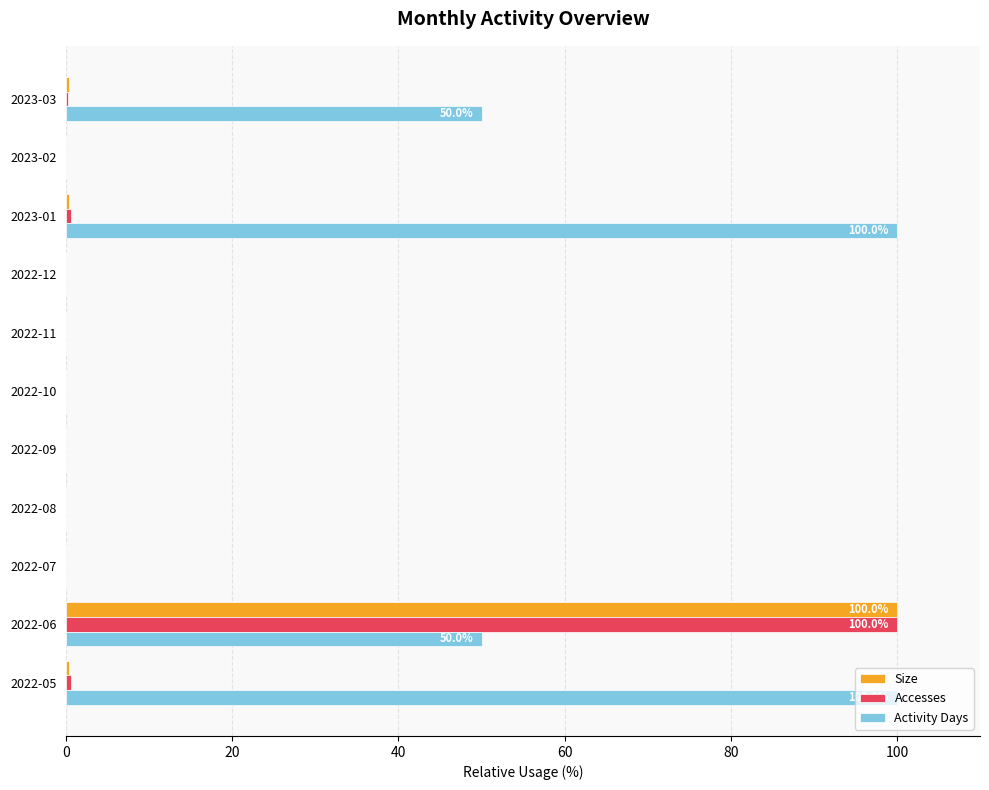

The value of Activity Days at 2022-05 is 176.7. True or false?

False